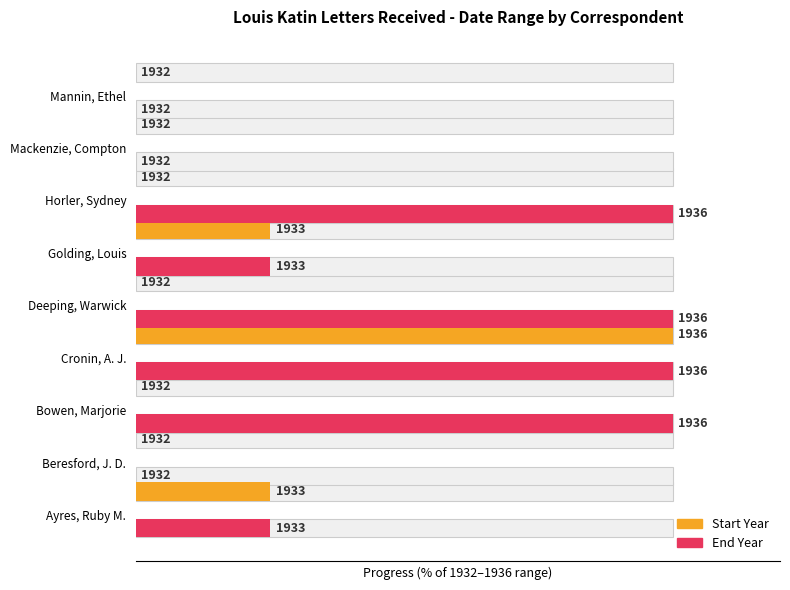

List the series in order of their peak value, highest first.

Start Year, End Year